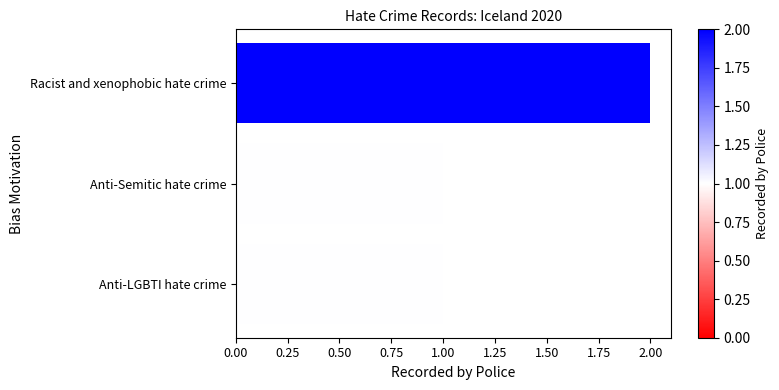

Does the chart contain any negative values?

No